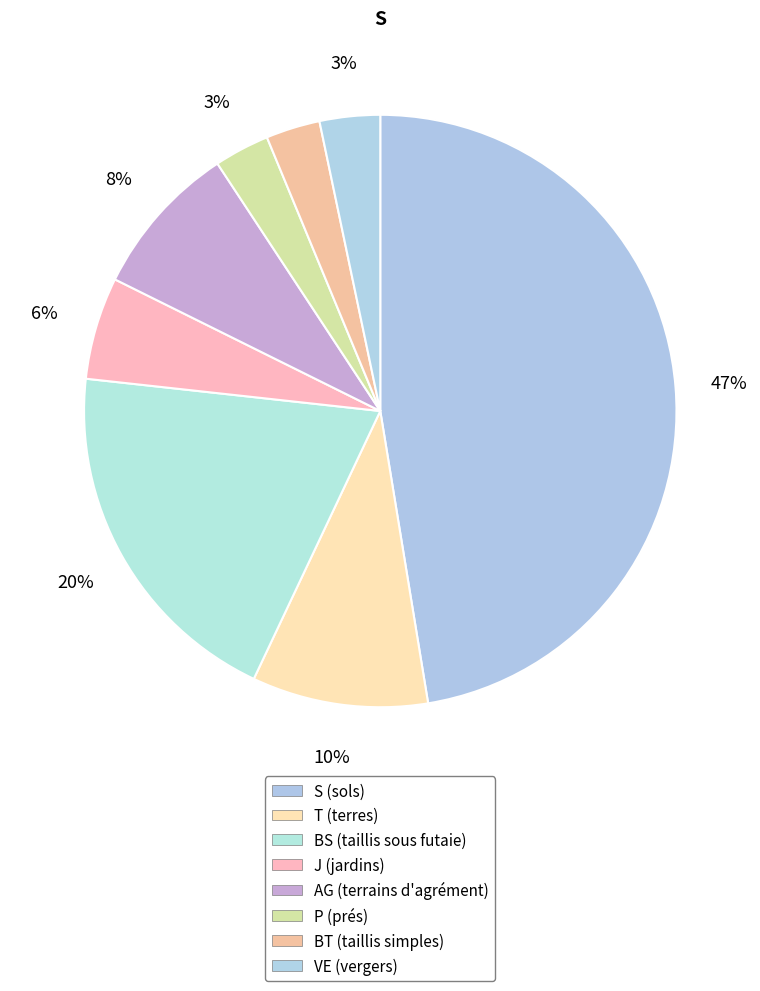

Rank the categories by value from highest to lowest.

S, BS, T, AG, J, VE, P, BT